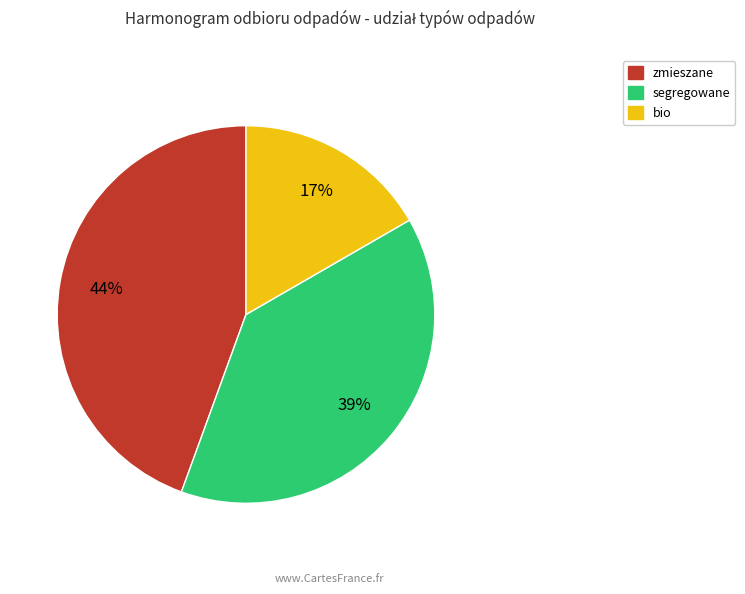

Is there any slice that represents more than half of the pie?

No